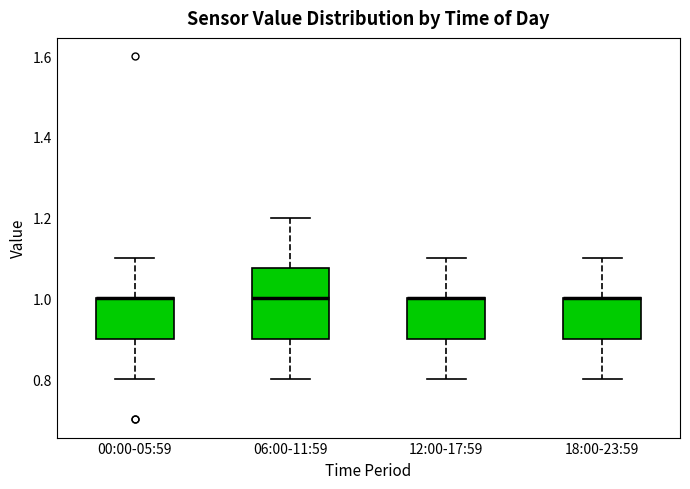

Reading left to right, read every box against the y-axis: the position of its median line, the range the box covers, and the ends of its whiskers. The values are not printed on the chart, so give them approximately, as read against the axis.

00:00-05:59: median 1.00 (drawn on the box's upper edge), box 0.90 to 1.00, whiskers 0.80 to 1.10
06:00-11:59: median 1.00, box 0.90 to 1.08, whiskers 0.80 to 1.20
12:00-17:59: median 1.00 (drawn on the box's upper edge), box 0.90 to 1.00, whiskers 0.80 to 1.10
18:00-23:59: median 1.00 (drawn on the box's upper edge), box 0.90 to 1.00, whiskers 0.80 to 1.10